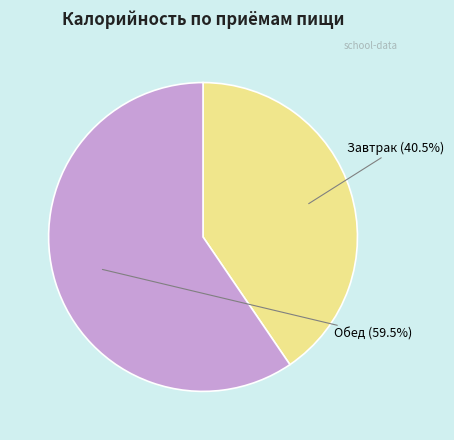

How many slices are in this pie chart?

2